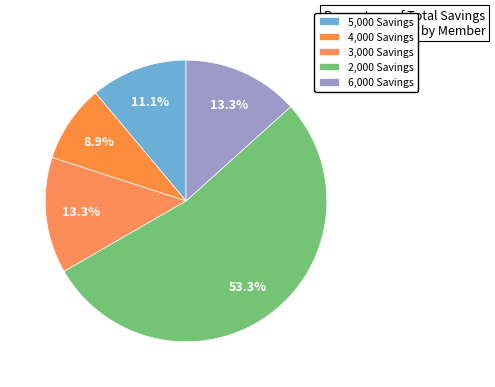

Count the number of slices in the pie.

5